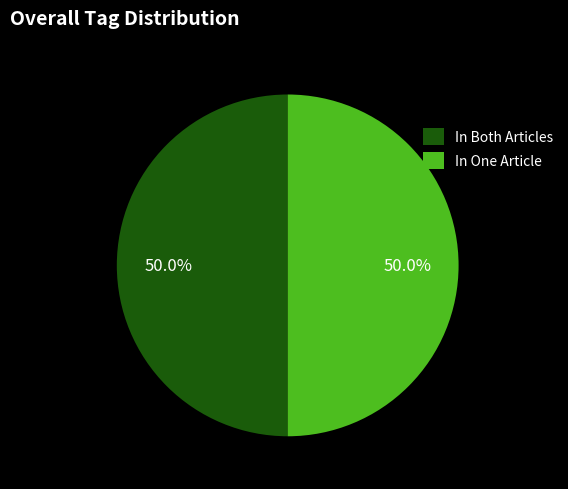

What is the total percentage of In Both Articles and In One Article?

100.0%